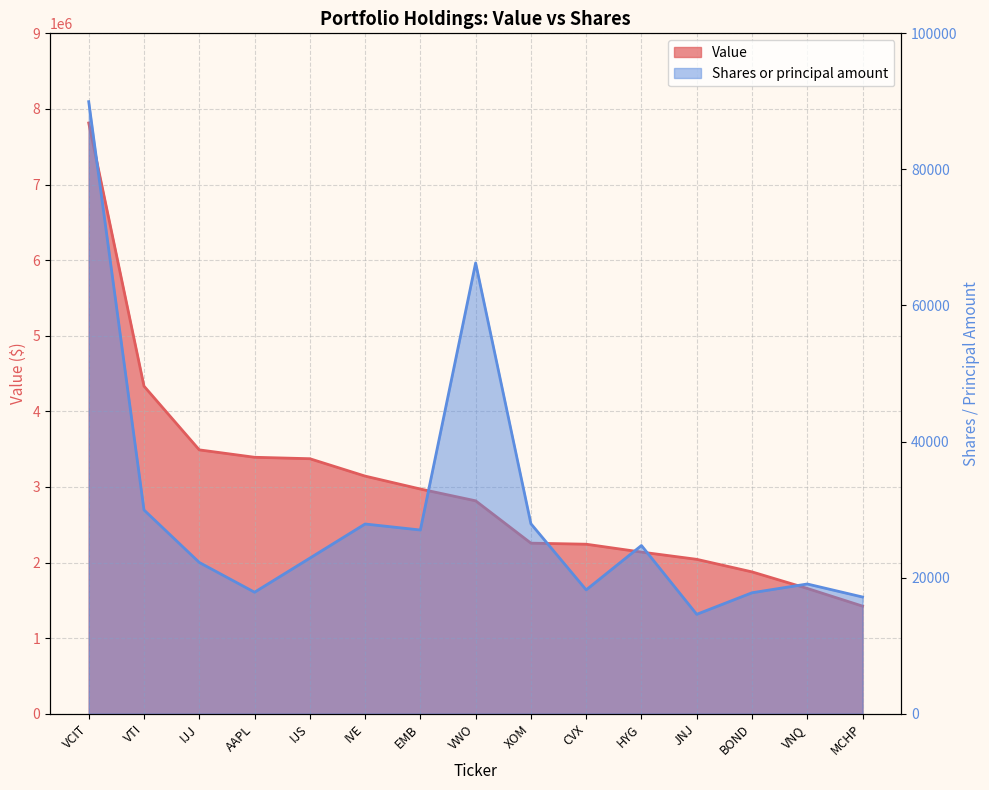

What is the highest value of the Shares or principal amount series?

89956